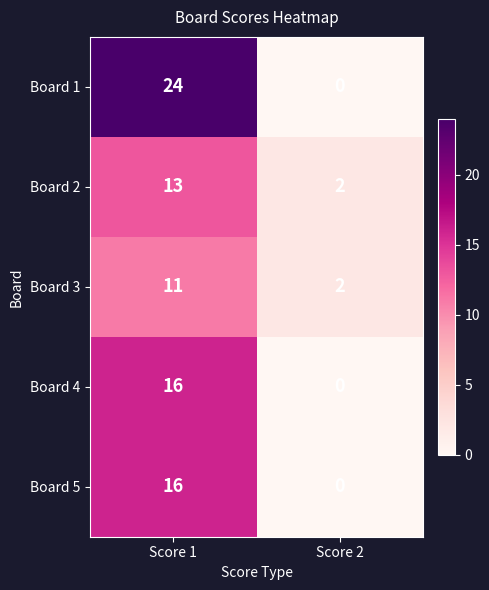

What is the spread (max minus min) of values at Score 1?

13